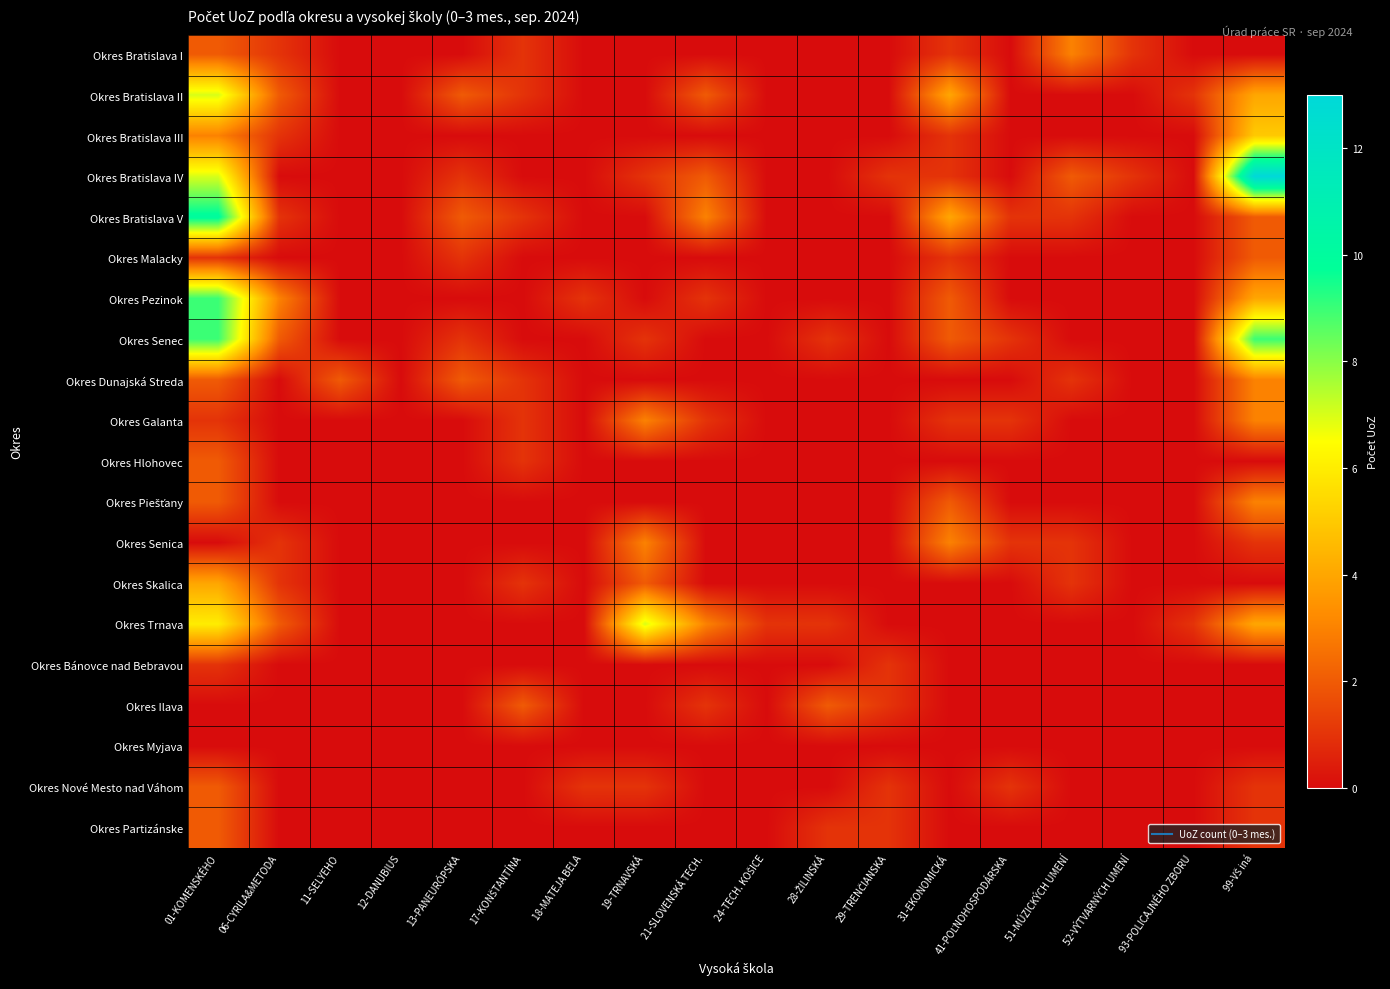

List the series in order of their peak value, lowest first.

Okres Myjava, Okres Bánovce nad Bebravou, Okres Malacky, Okres Hlohovec, Okres Ilava, Okres Nové Mesto nad Váhom, Okres Partizánske, Okres Bratislava I, Okres Dunajská Streda, Okres Galanta, Okres Piešťany, Okres Senica, Okres Skalica, Okres Bratislava III, Okres Bratislava II, Okres Trnava, Okres Pezinok, Okres Senec, Okres Bratislava V, Okres Bratislava IV